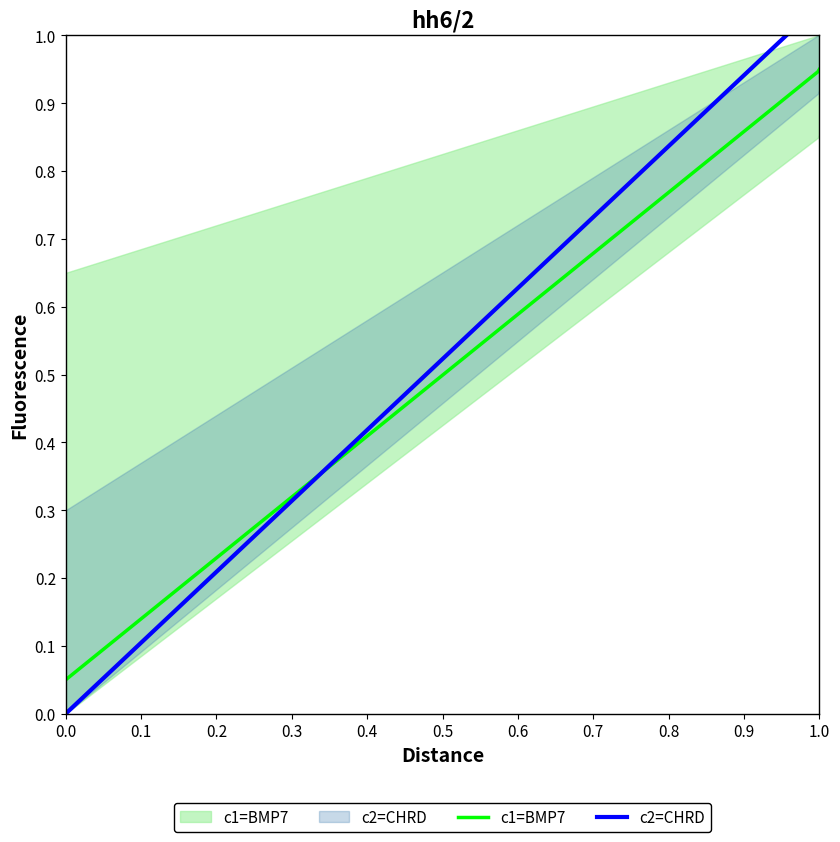

Count the number of categories in the chart.

10